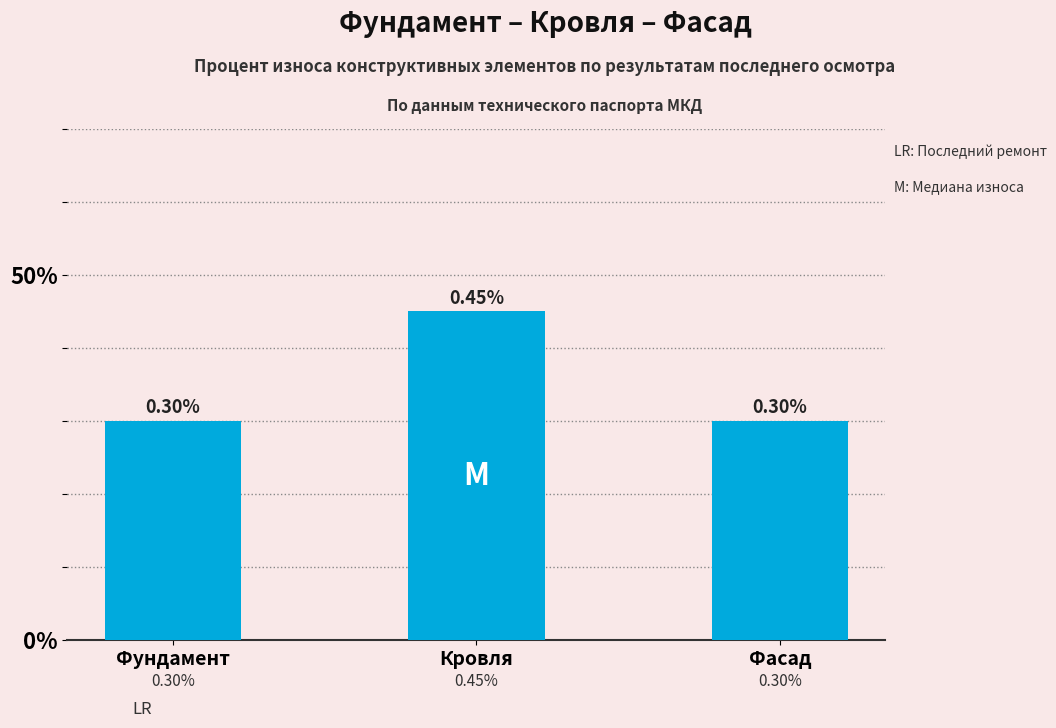

Where is the data nearest to the value 0?

Фундамент